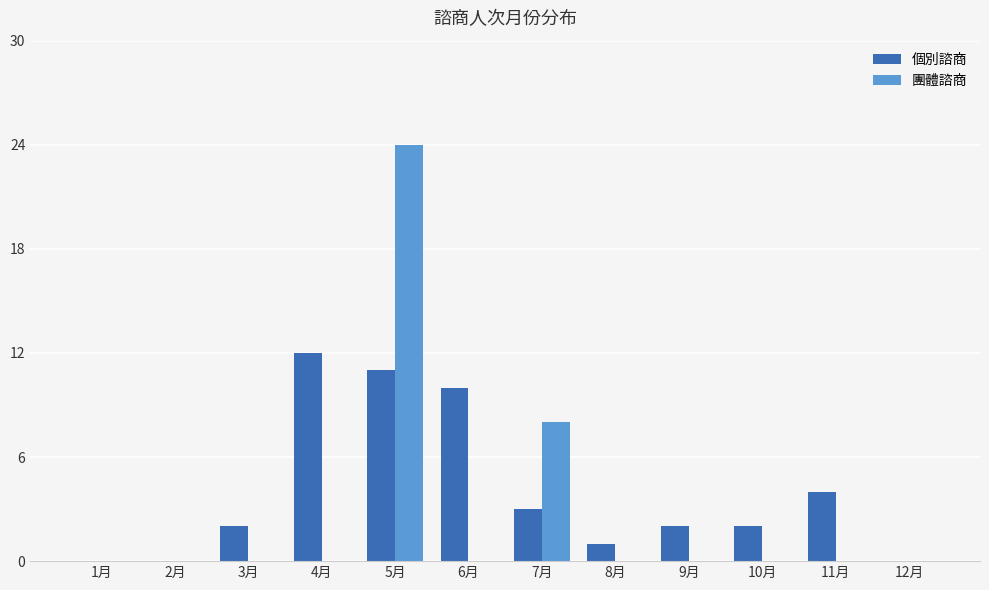

Which series changed the most between 1月 and 5月?

團體諮商